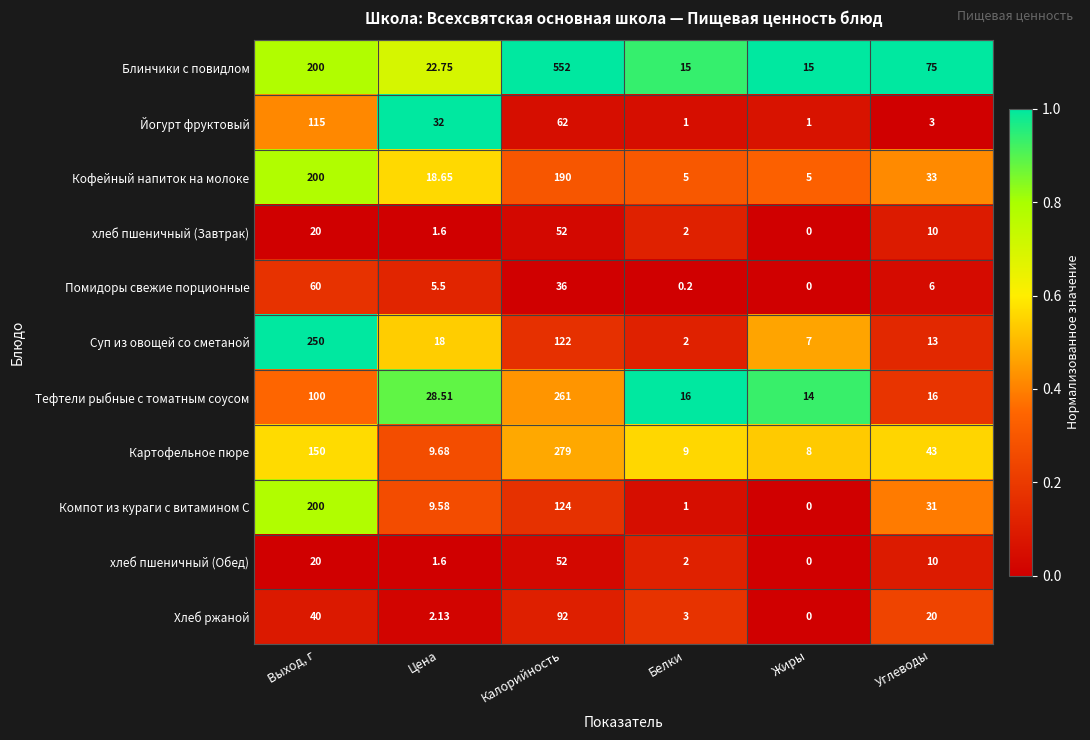

Is the value of Хлеб ржаной at Цена greater than the value of Блинчики с повидлом at Калорийность?

No